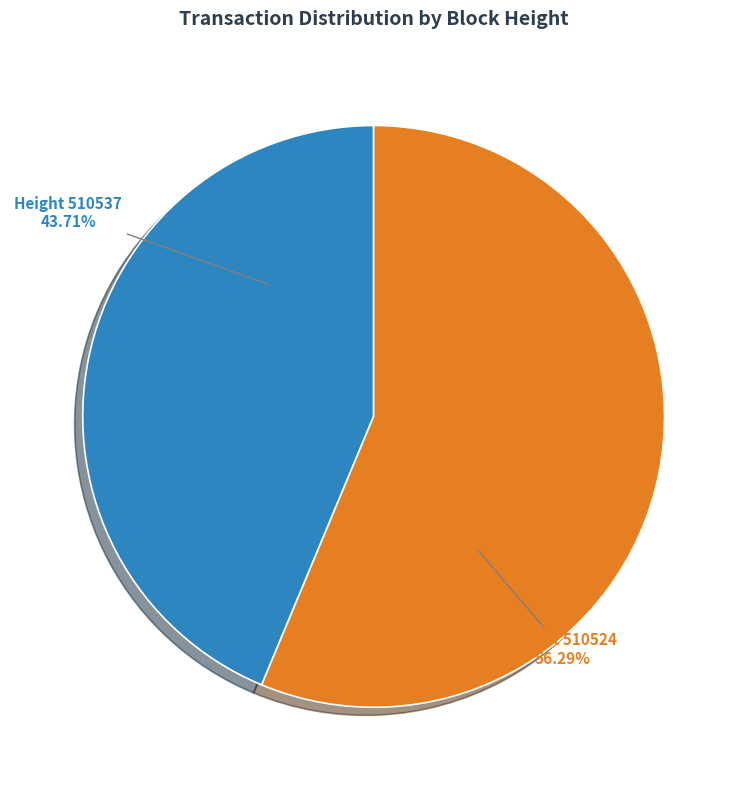

To the nearest percent, what is the difference between the largest and smallest slice percentages?

13%